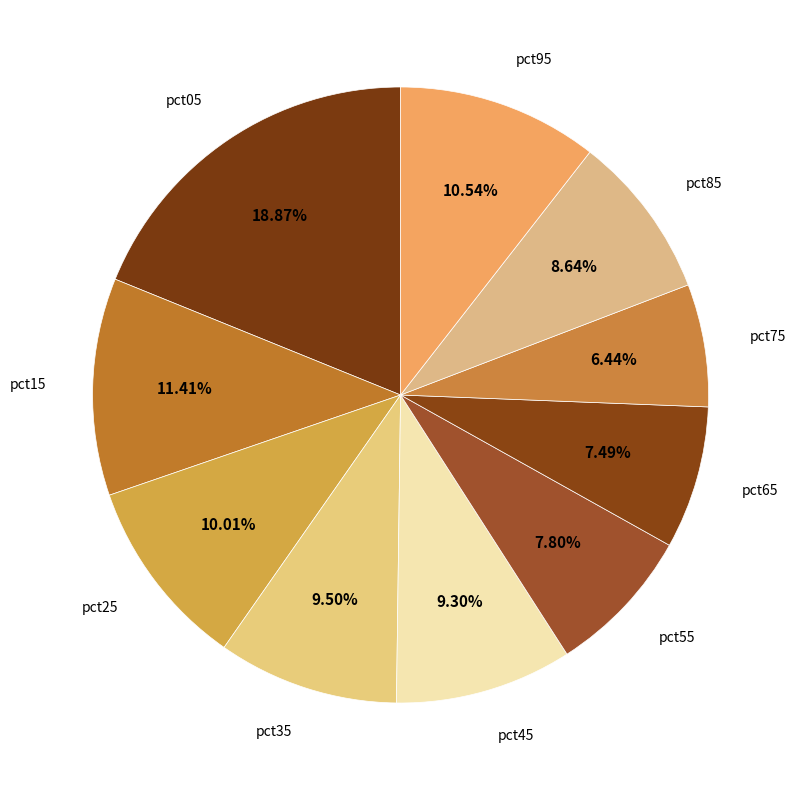

How many slices are in this pie chart?

10